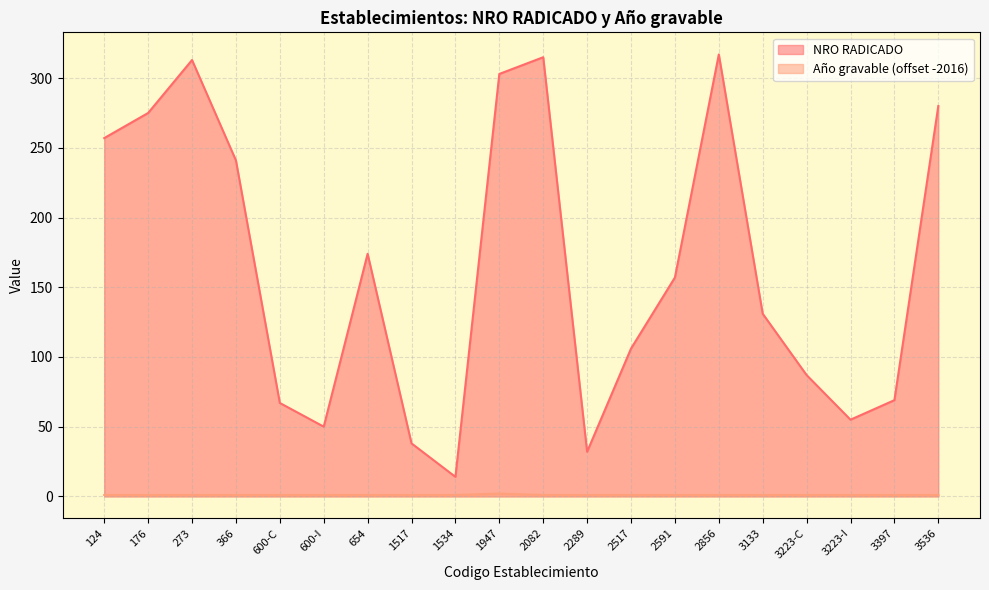

What position from the left is 2082?

11